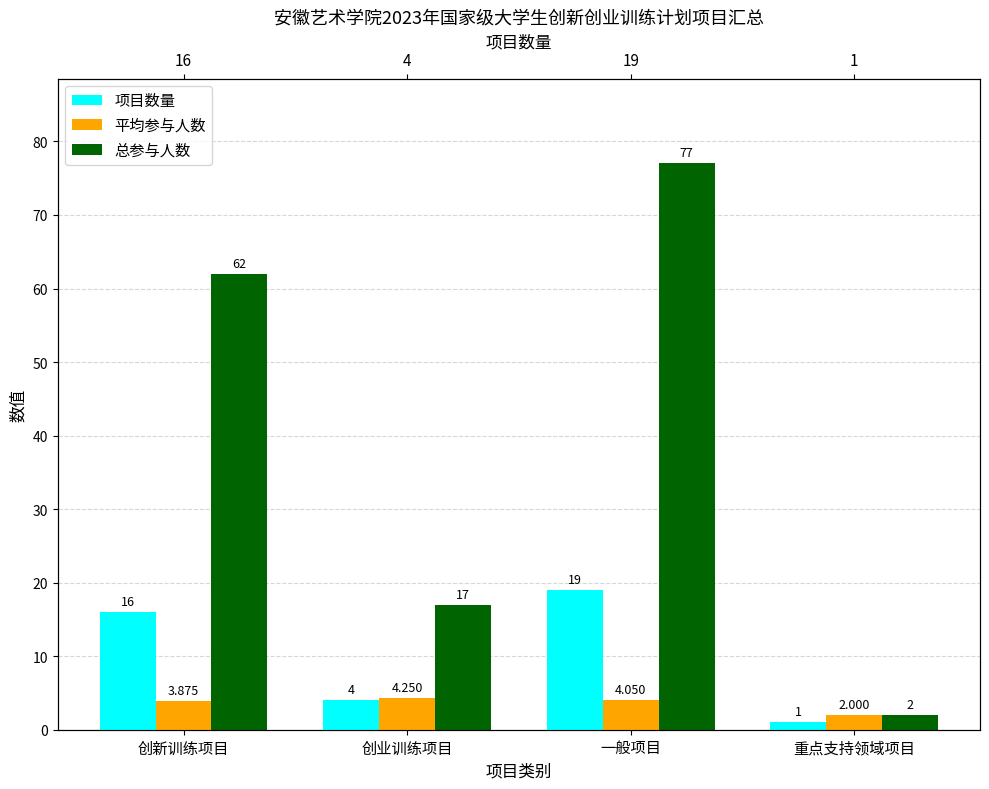

Which series has the widest spread of values?

总参与人数